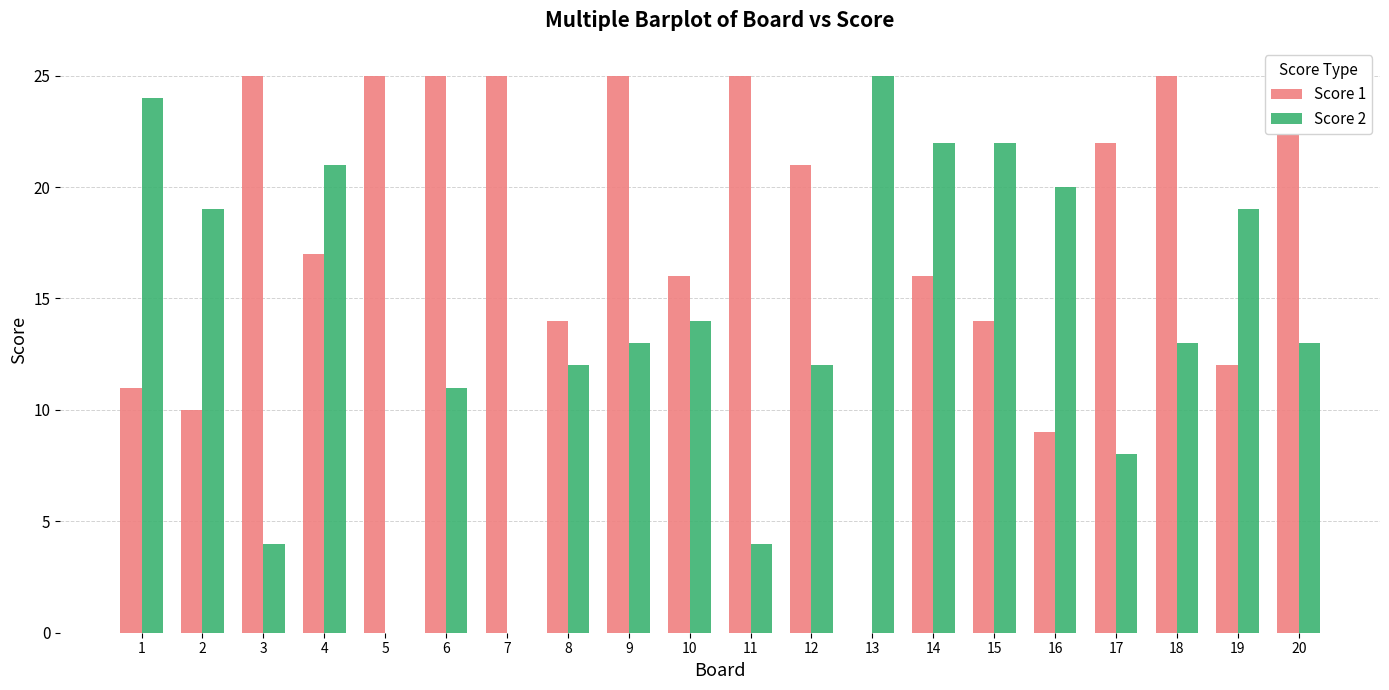

How many data points in Score 1 are above 21?

9